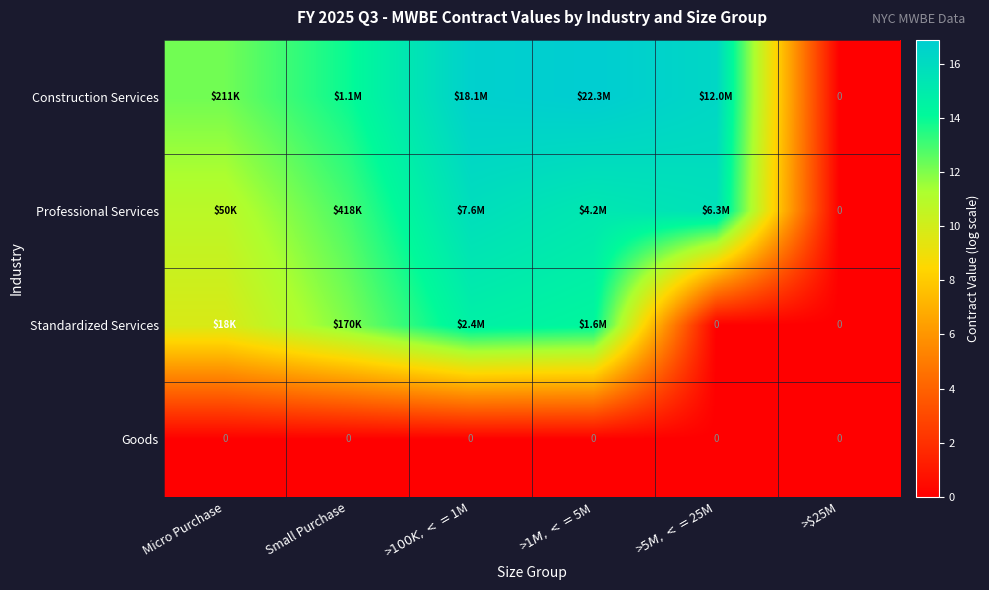

At >$100K, <=$1M, list the series in order from smallest to largest.

Goods, Standardized Services, Professional Services, Construction Services